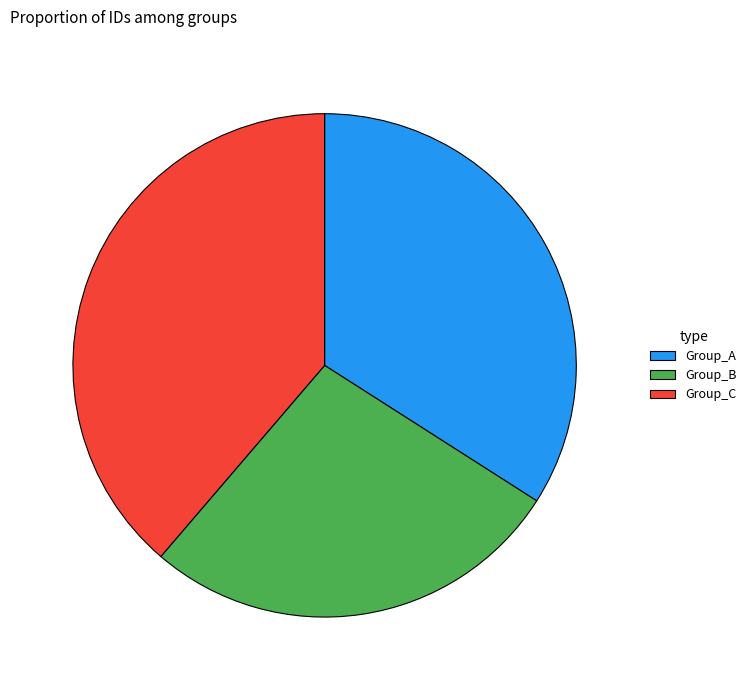

Combined, do Group_B and Group_A account for over 50%?

Yes